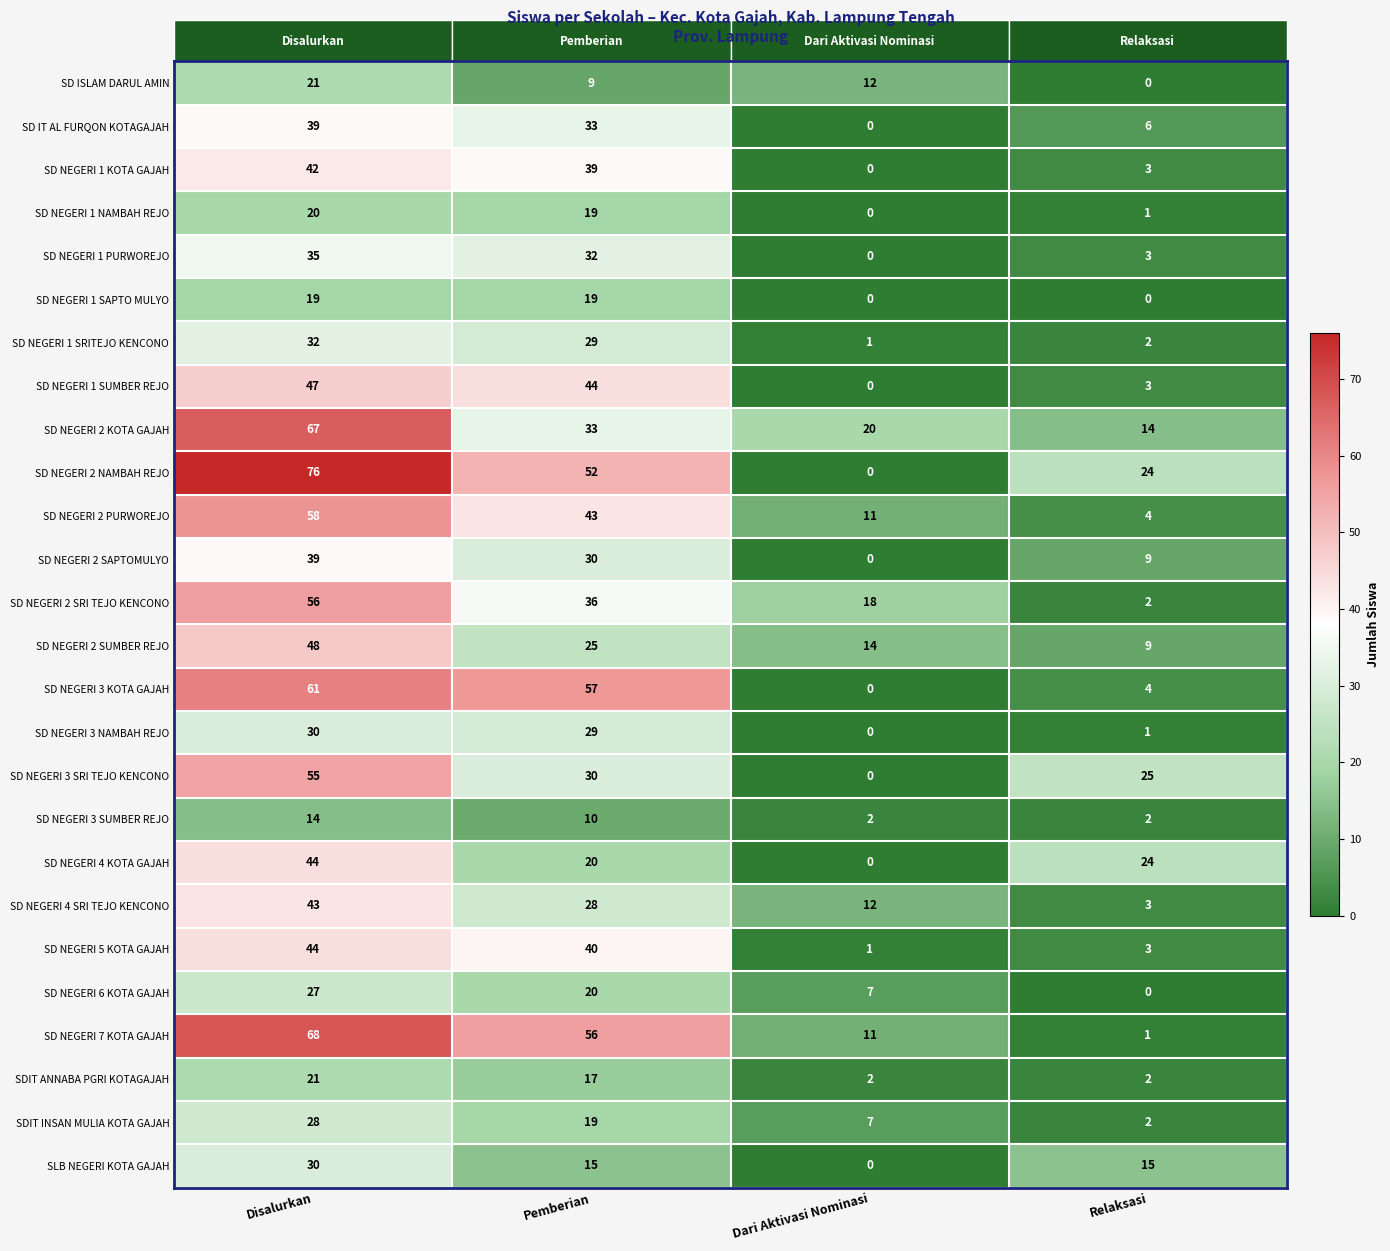

Rank the categories by SD NEGERI 4 KOTA GAJAH value from highest to lowest.

Disalurkan, Relaksasi, Pemberian, Dari Aktivasi Nominasi